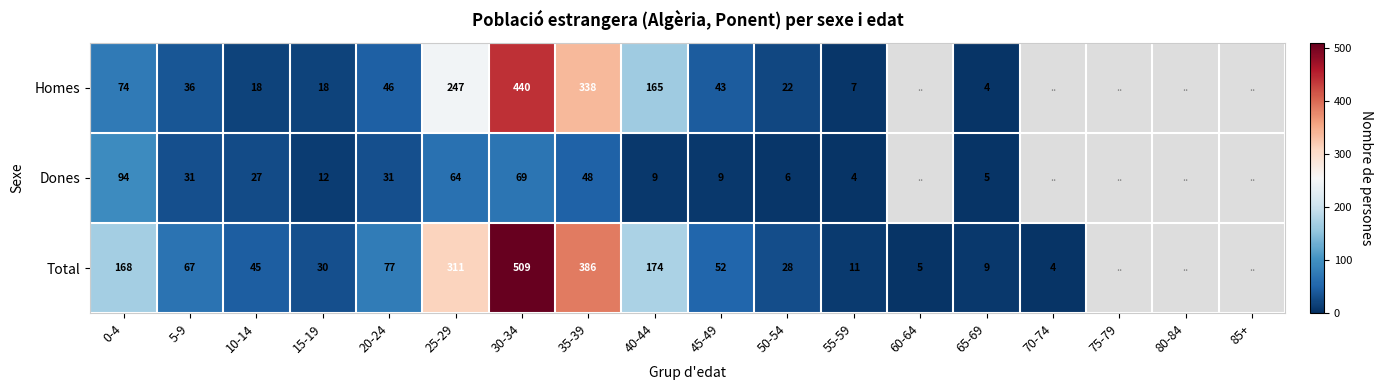

How many distinct data groups are displayed?

3